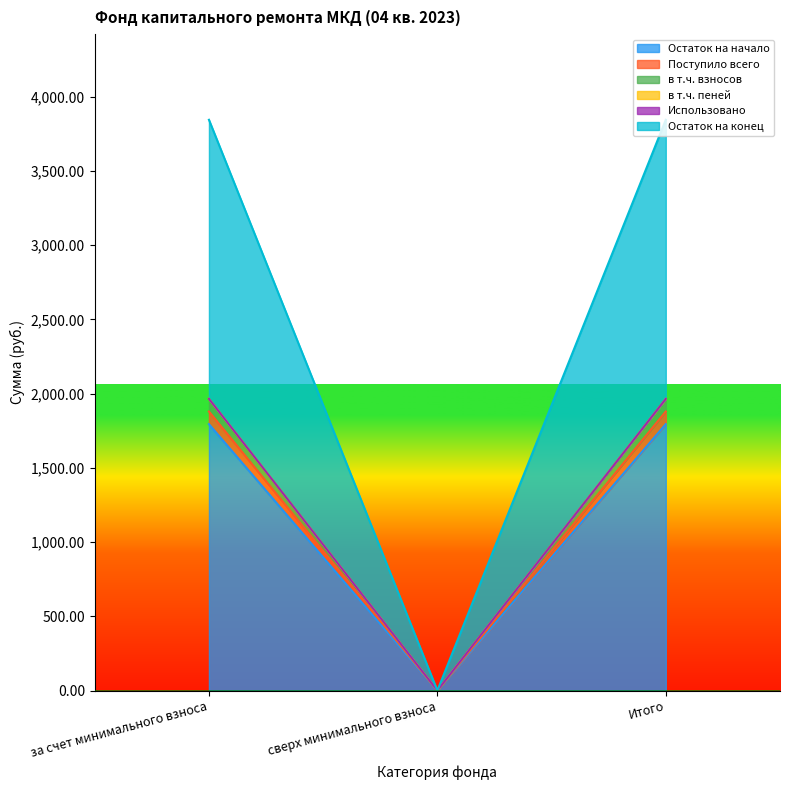

The value of Остаток на конец at Итого is 1879.9. True or false?

True